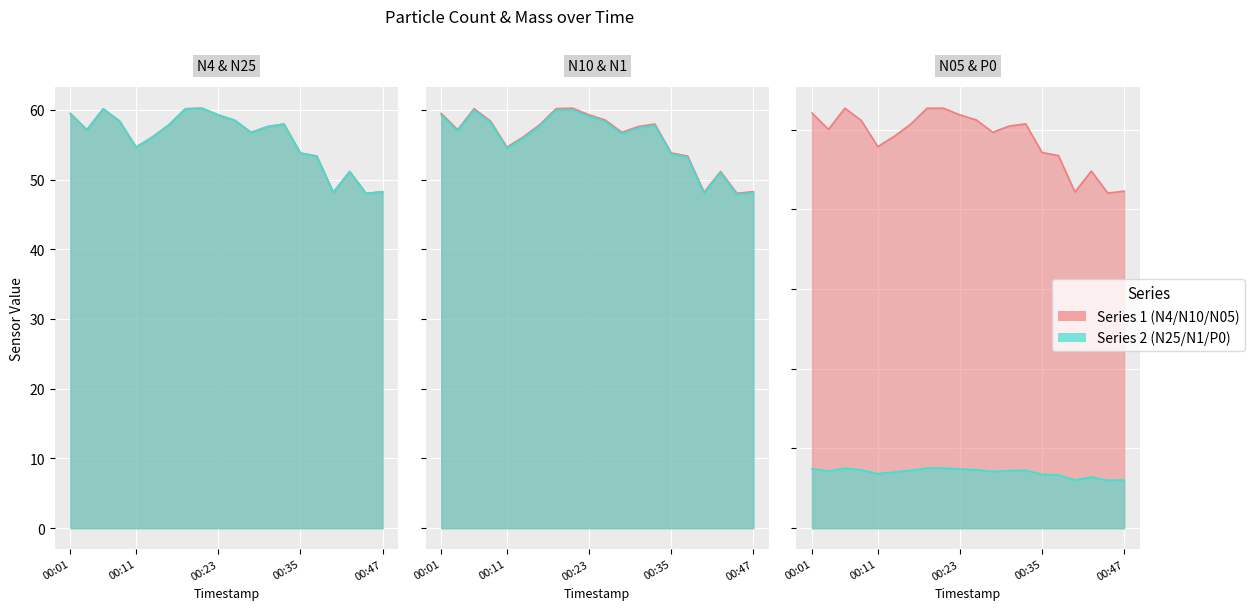

The N4 series shows 59.5 at 00:01. True or false?

True